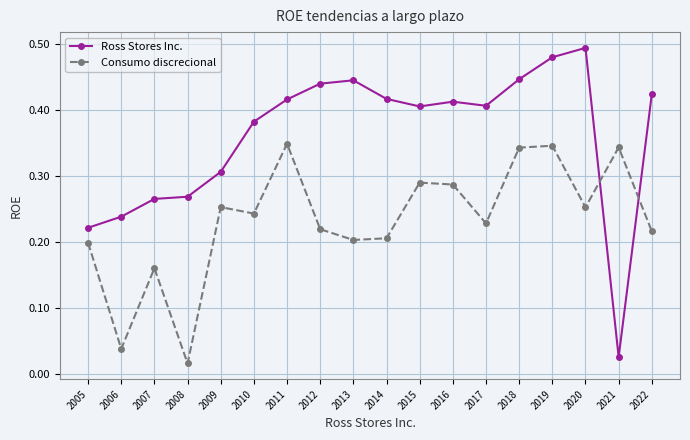

What is the total value across all series at 2015?

0.7